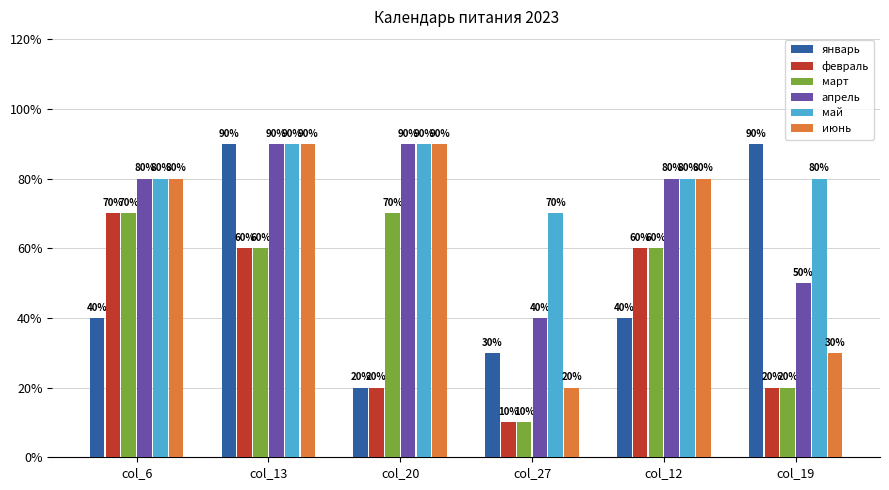

Are the bars horizontal?

No